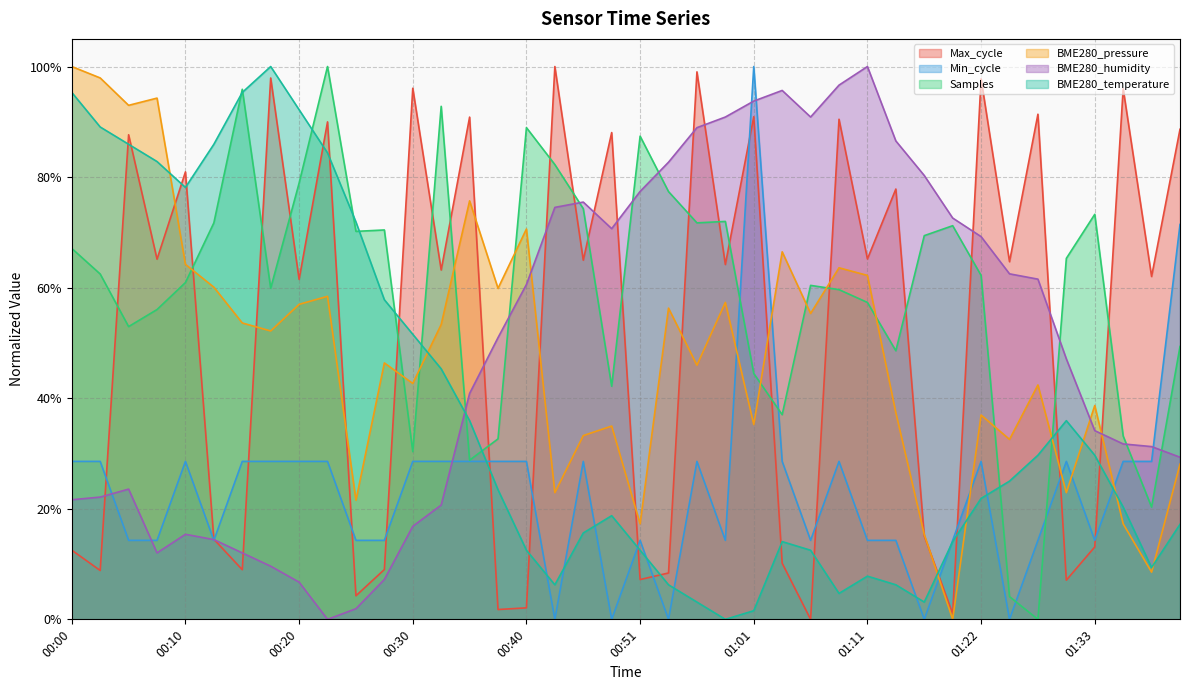

Reading right to left, what are all the values shown in this chart?

Max_cycle: 01:41=0.9	01:38=0.6	01:35=1.0	01:33=0.1	01:30=0.1	01:27=0.9	01:25=0.6	01:22=1.0	01:19=0.0	01:16=0.2	01:13=0.8	01:11=0.7	01:08=0.9	01:06=0.0	01:03=0.1	01:01=0.9	00:58=0.6	00:56=1.0	00:53=0.1	00:51=0.1	00:48=0.9	00:46=0.6	00:43=1.0	00:40=0.0	00:38=0.0	00:35=0.9	00:33=0.6	00:30=1.0	00:28=0.1	00:25=0.0	00:23=0.9	00:20=0.6	00:17=1.0	00:15=0.1	00:12=0.1	00:10=0.8	00:07=0.7	00:05=0.9	00:02=0.1	00:00=0.1
Min_cycle: 01:41=0.7	01:38=0.3	01:35=0.3	01:33=0.1	01:30=0.3	01:27=0.1	01:25=0.0	01:22=0.3	01:19=0.1	01:16=0.0	01:13=0.1	01:11=0.1	01:08=0.3	01:06=0.1	01:03=0.3	01:01=1.0	00:58=0.1	00:56=0.3	00:53=0.0	00:51=0.1	00:48=0.0	00:46=0.3	00:43=0.0	00:40=0.3	00:38=0.3	00:35=0.3	00:33=0.3	00:30=0.3	00:28=0.1	00:25=0.1	00:23=0.3	00:20=0.3	00:17=0.3	00:15=0.3	00:12=0.1	00:10=0.3	00:07=0.1	00:05=0.1	00:02=0.3	00:00=0.3
Samples: 01:41=0.5	01:38=0.2	01:35=0.3	01:33=0.7	01:30=0.7	01:27=0.0	01:25=0.0	01:22=0.6	01:19=0.7	01:16=0.7	01:13=0.5	01:11=0.6	01:08=0.6	01:06=0.6	01:03=0.4	01:01=0.4	00:58=0.7	00:56=0.7	00:53=0.8	00:51=0.9	00:48=0.4	00:46=0.7	00:43=0.8	00:40=0.9	00:38=0.3	00:35=0.3	00:33=0.9	00:30=0.3	00:28=0.7	00:25=0.7	00:23=1.0	00:20=0.8	00:17=0.6	00:15=1.0	00:12=0.7	00:10=0.6	00:07=0.6	00:05=0.5	00:02=0.6	00:00=0.7
BME280_pressure: 01:41=0.3	01:38=0.1	01:35=0.2	01:33=0.4	01:30=0.2	01:27=0.4	01:25=0.3	01:22=0.4	01:19=0.0	01:16=0.2	01:13=0.4	01:11=0.6	01:08=0.6	01:06=0.6	01:03=0.7	01:01=0.4	00:58=0.6	00:56=0.5	00:53=0.6	00:51=0.2	00:48=0.3	00:46=0.3	00:43=0.2	00:40=0.7	00:38=0.6	00:35=0.8	00:33=0.5	00:30=0.4	00:28=0.5	00:25=0.2	00:23=0.6	00:20=0.6	00:17=0.5	00:15=0.5	00:12=0.6	00:10=0.6	00:07=0.9	00:05=0.9	00:02=1.0	00:00=1.0
BME280_humidity: 01:41=0.3	01:38=0.3	01:35=0.3	01:33=0.3	01:30=0.5	01:27=0.6	01:25=0.6	01:22=0.7	01:19=0.7	01:16=0.8	01:13=0.9	01:11=1.0	01:08=1.0	01:06=0.9	01:03=1.0	01:01=0.9	00:58=0.9	00:56=0.9	00:53=0.8	00:51=0.8	00:48=0.7	00:46=0.8	00:43=0.7	00:40=0.6	00:38=0.5	00:35=0.4	00:33=0.2	00:30=0.2	00:28=0.1	00:25=0.0	00:23=0.0	00:20=0.1	00:17=0.1	00:15=0.1	00:12=0.1	00:10=0.2	00:07=0.1	00:05=0.2	00:02=0.2	00:00=0.2
BME280_temperature: 01:41=0.2	01:38=0.1	01:35=0.2	01:33=0.3	01:30=0.4	01:27=0.3	01:25=0.2	01:22=0.2	01:19=0.1	01:16=0.0	01:13=0.1	01:11=0.1	01:08=0.0	01:06=0.1	01:03=0.1	01:01=0.0	00:58=0.0	00:56=0.0	00:53=0.1	00:51=0.1	00:48=0.2	00:46=0.2	00:43=0.1	00:40=0.1	00:38=0.2	00:35=0.4	00:33=0.5	00:30=0.5	00:28=0.6	00:25=0.7	00:23=0.8	00:20=0.9	00:17=1.0	00:15=1.0	00:12=0.9	00:10=0.8	00:07=0.8	00:05=0.9	00:02=0.9	00:00=1.0